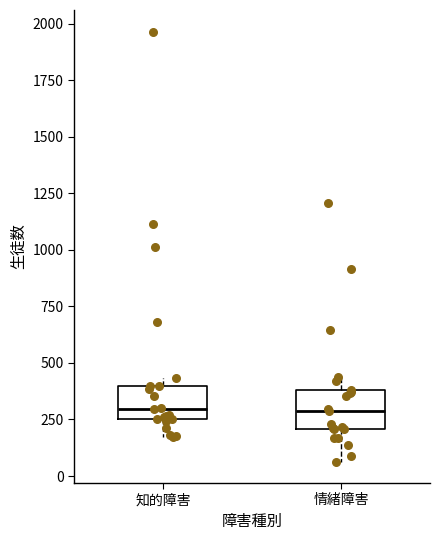

Where does the median line of the box for 情緒障害 sit on the y-axis? The values are not printed on the chart, so give them approximately, as read against the axis.

300